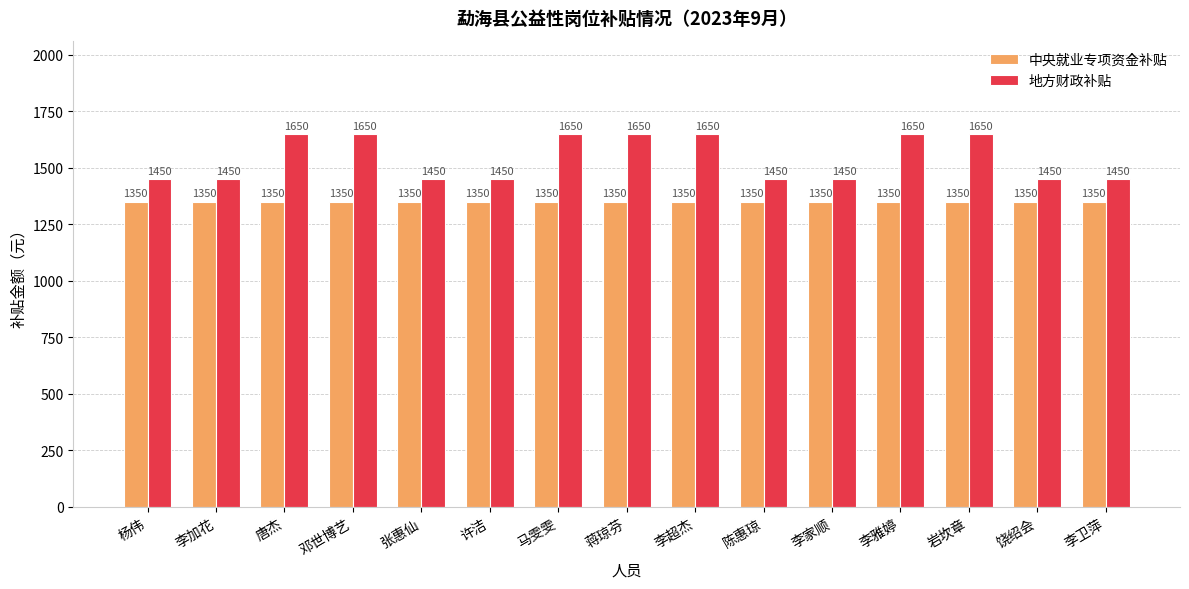

What is the difference between the 地方财政补贴 values at 唐杰 and 许洁?

200